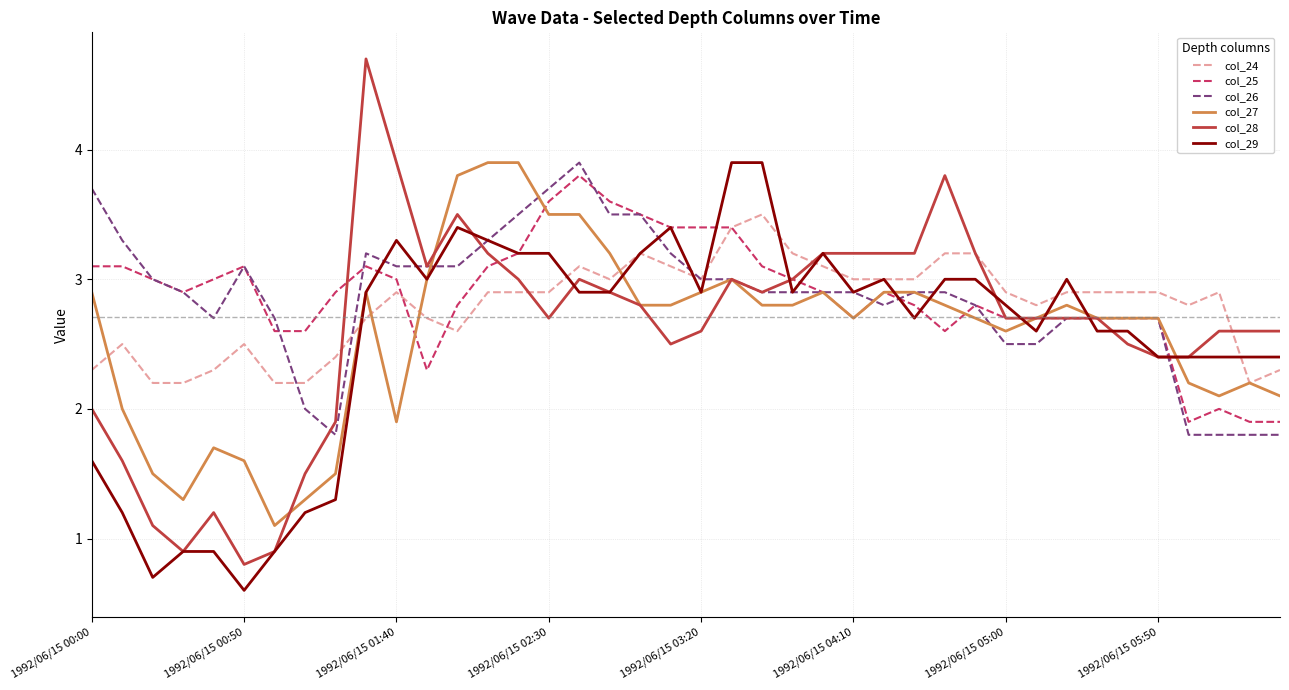

Does the chart display data point markers on the line(s)?

No